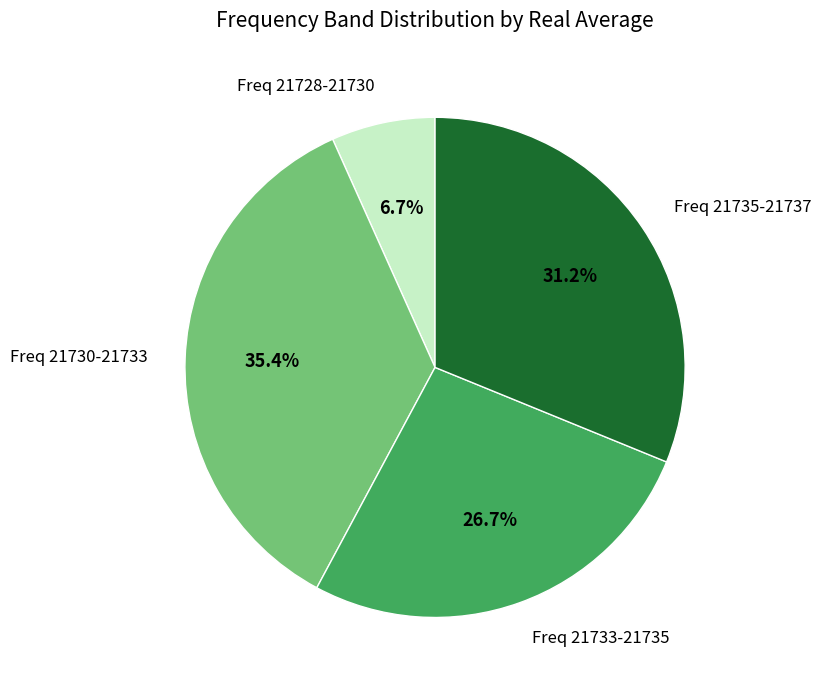

Does any single category account for the majority?

No